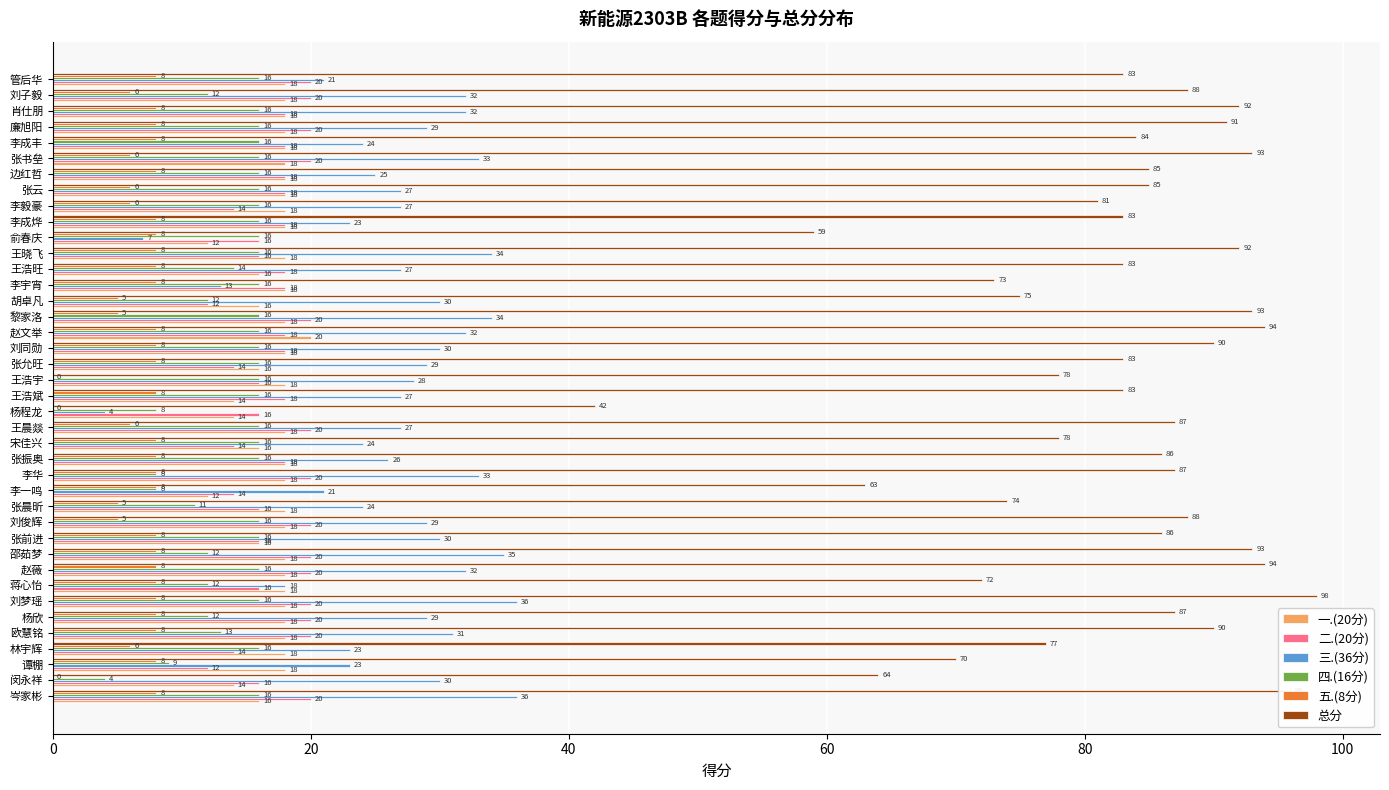

Is it true that 总分 equals 83 at 李成烨?

True